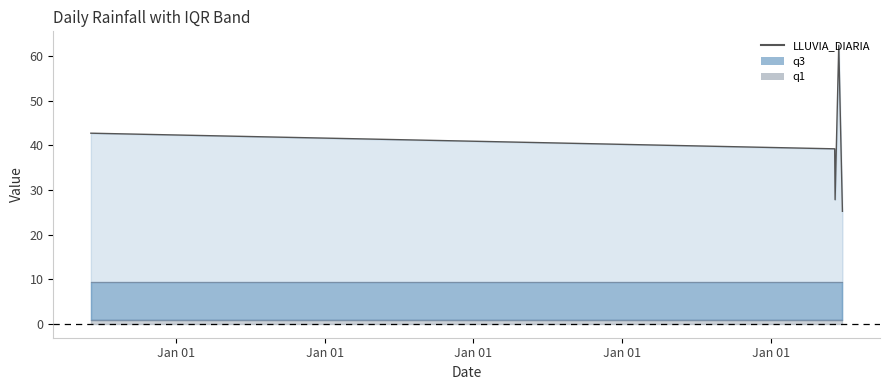

True or false: LLUVIA_DIARIA has a value of 27.8 at 2021-06-08.

True